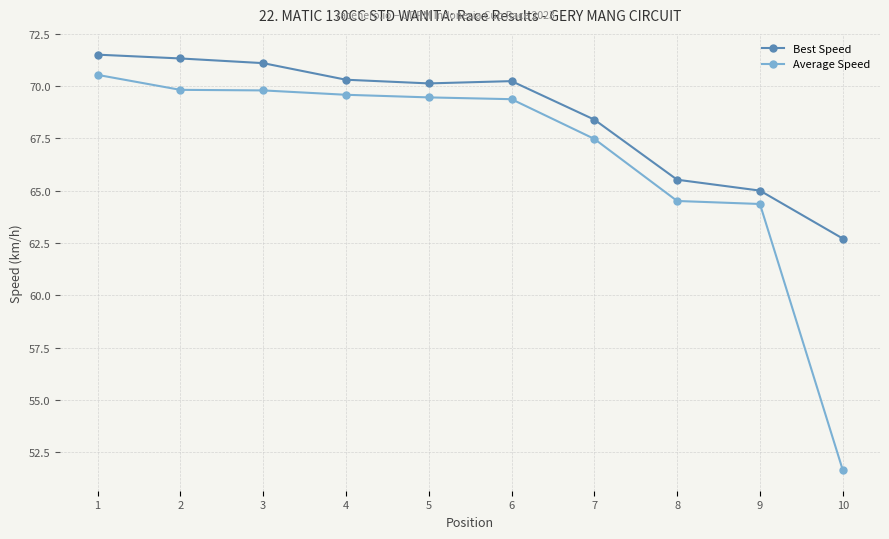

At which label does Average Speed first exceed 69?

1